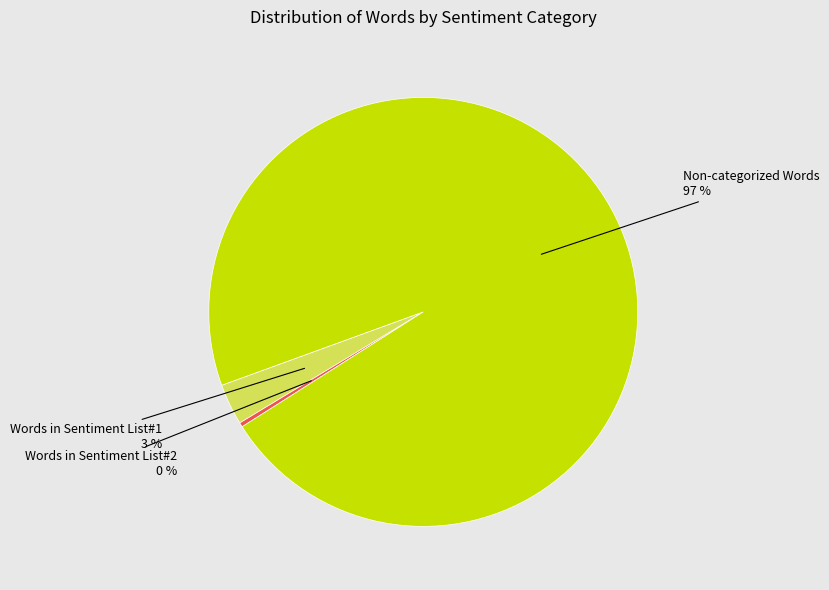

Count the number of slices in the pie.

3